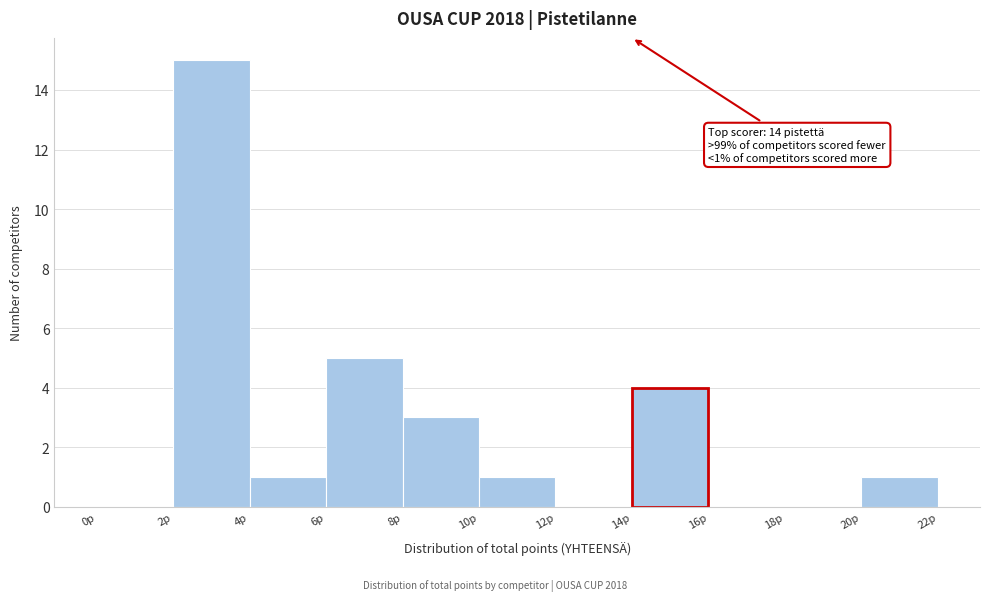

Which range on the x-axis has the tallest bar?

2 to 4